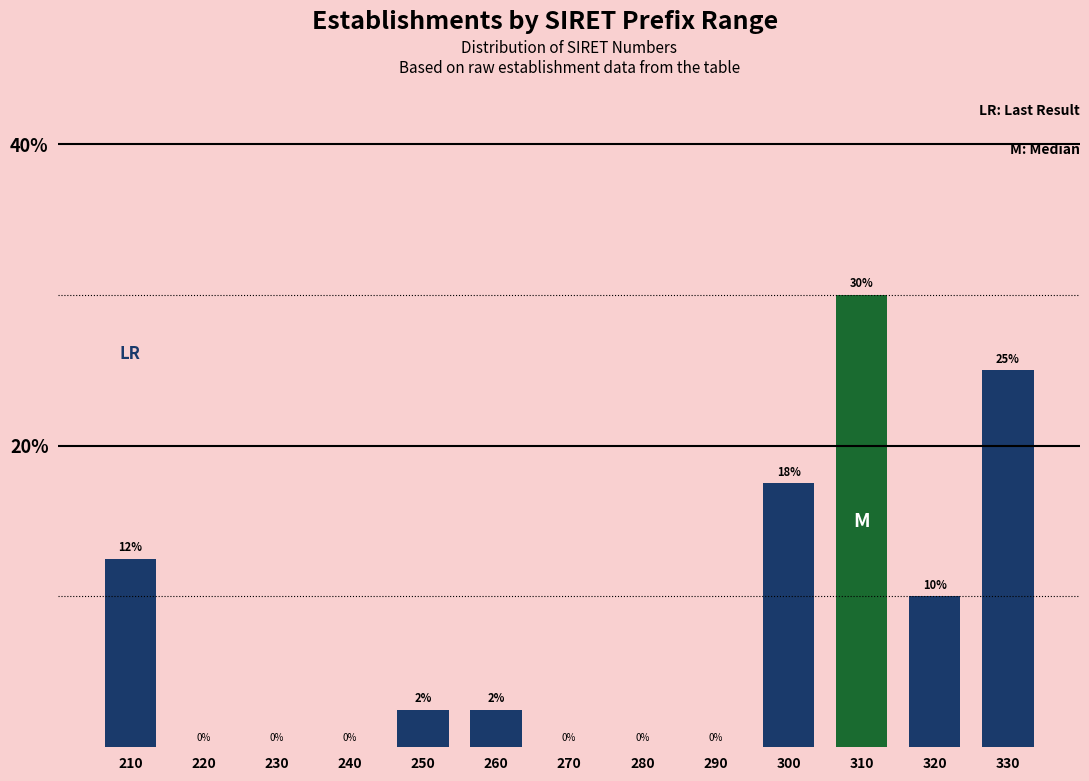

Is it true that the value at 310 is 39.5?

False